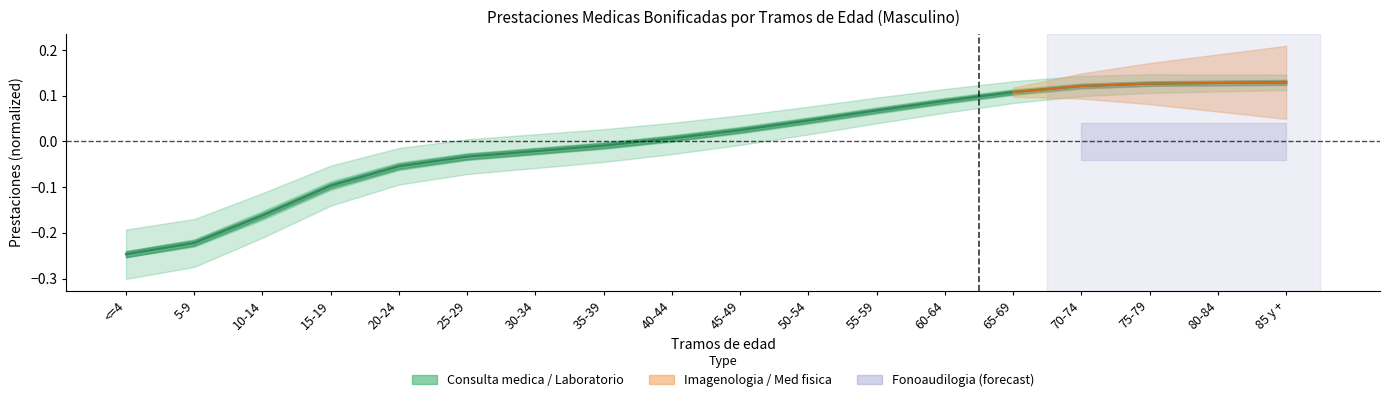

Which category has the highest value across all series?

85 y +